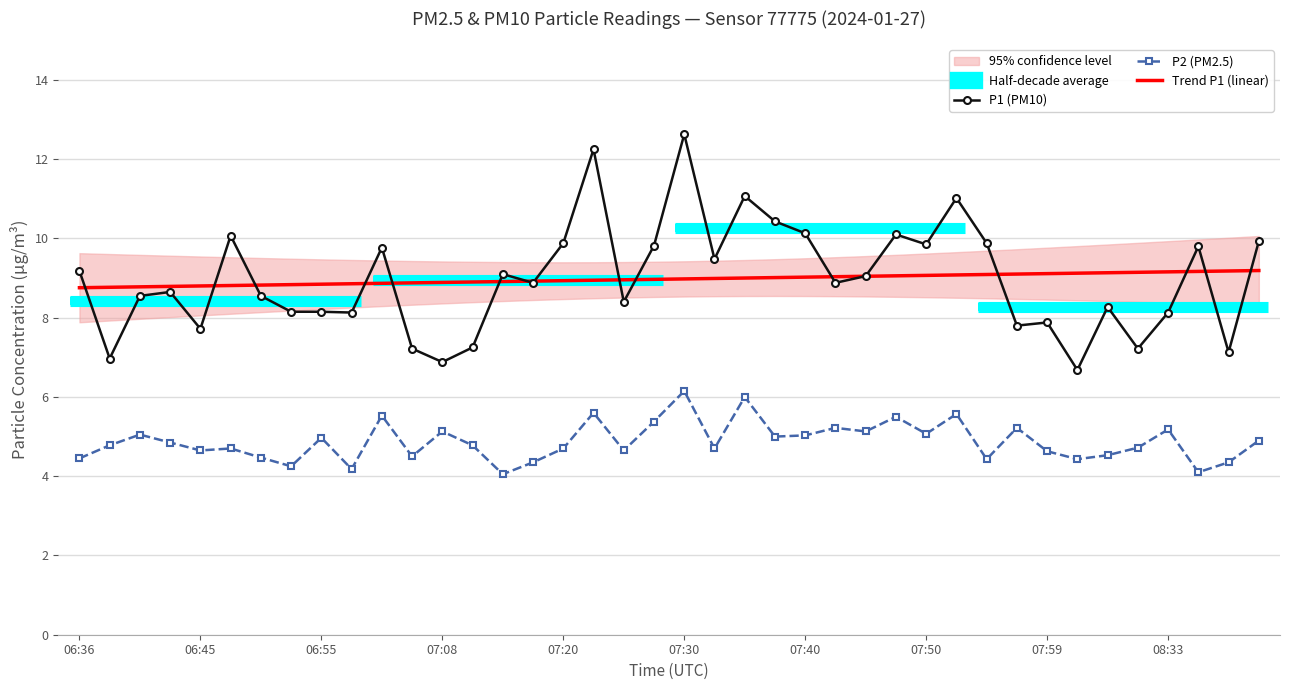

How many interior local valleys does the P1 (PM10) series have?

13